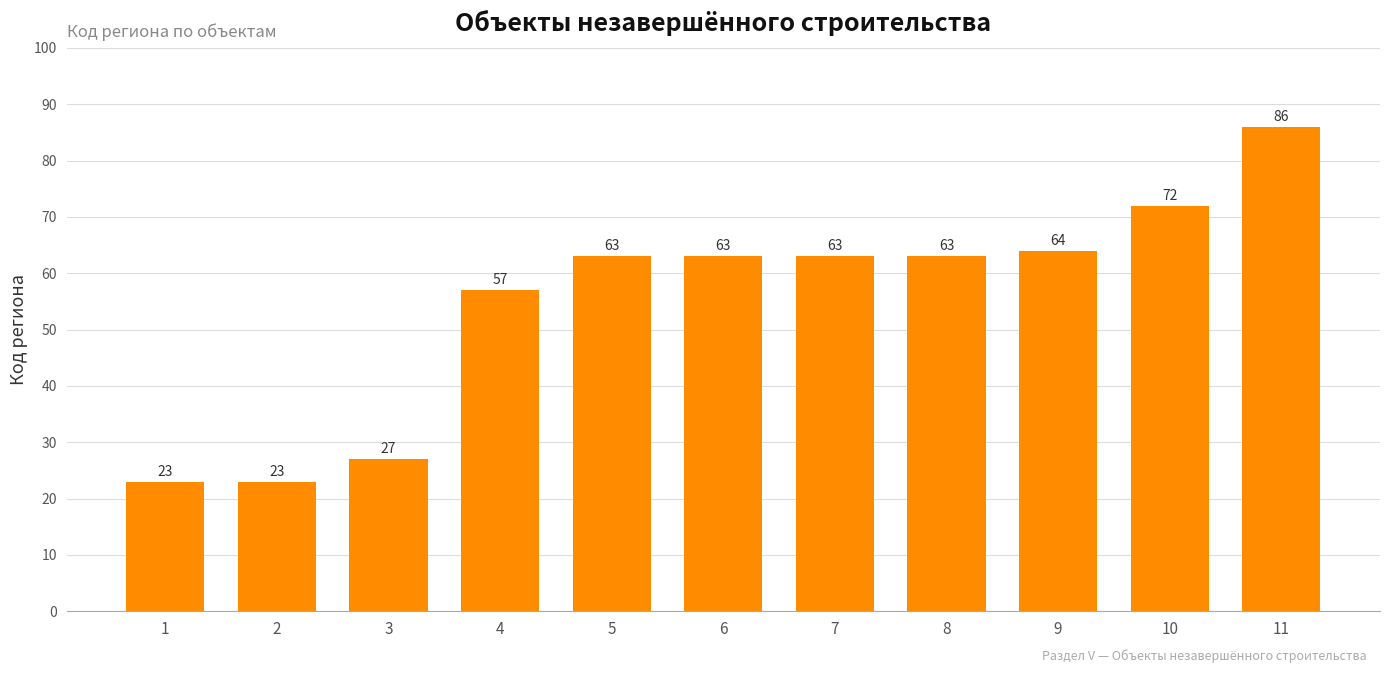

What is the sum of the values at 2 and 1?

46